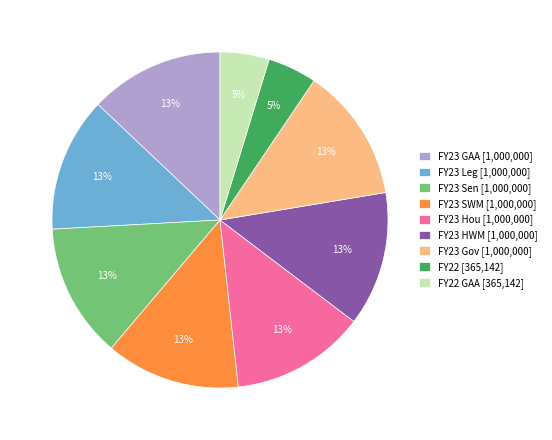

What is the ratio of the value at FY22 [365,142] to the value at FY23 Gov [1,000,000]?

0.4